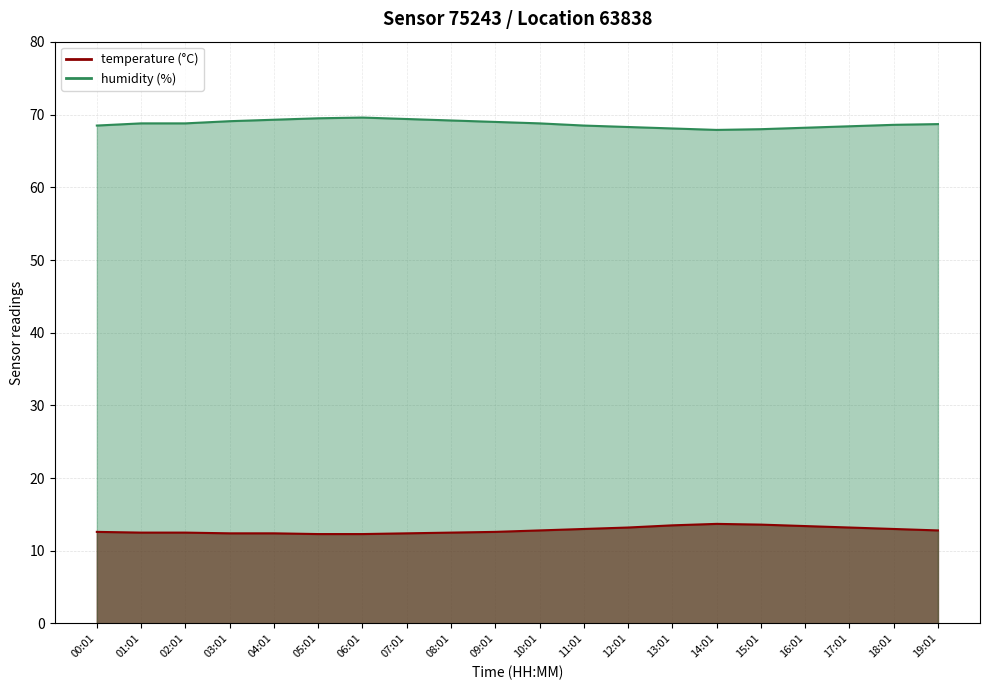

What is the value of the humidity point at the 14th from the left?

68.1